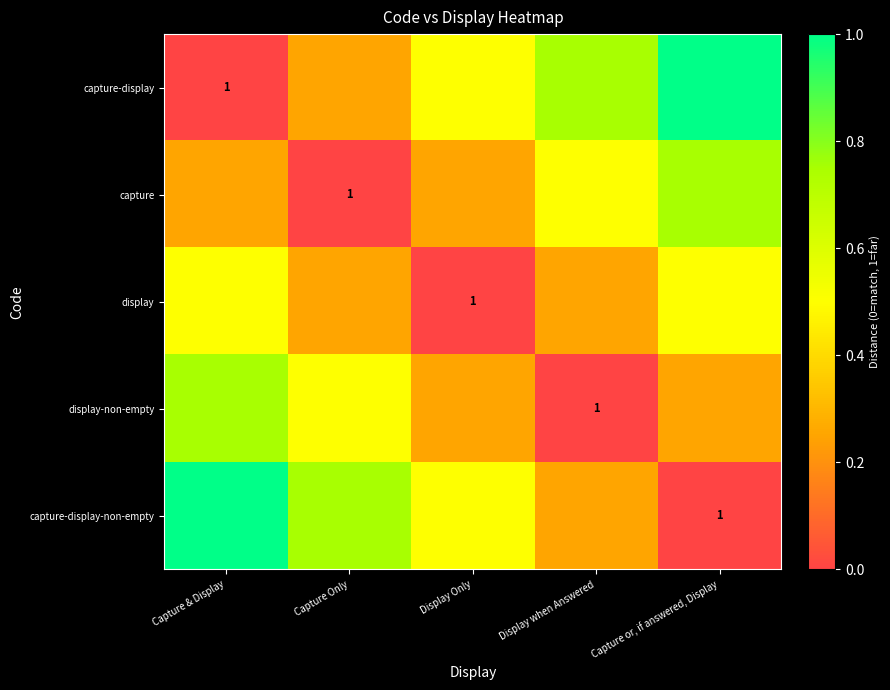

At which category does the chart reach its peak across all series?

Capture or, if answered, Display